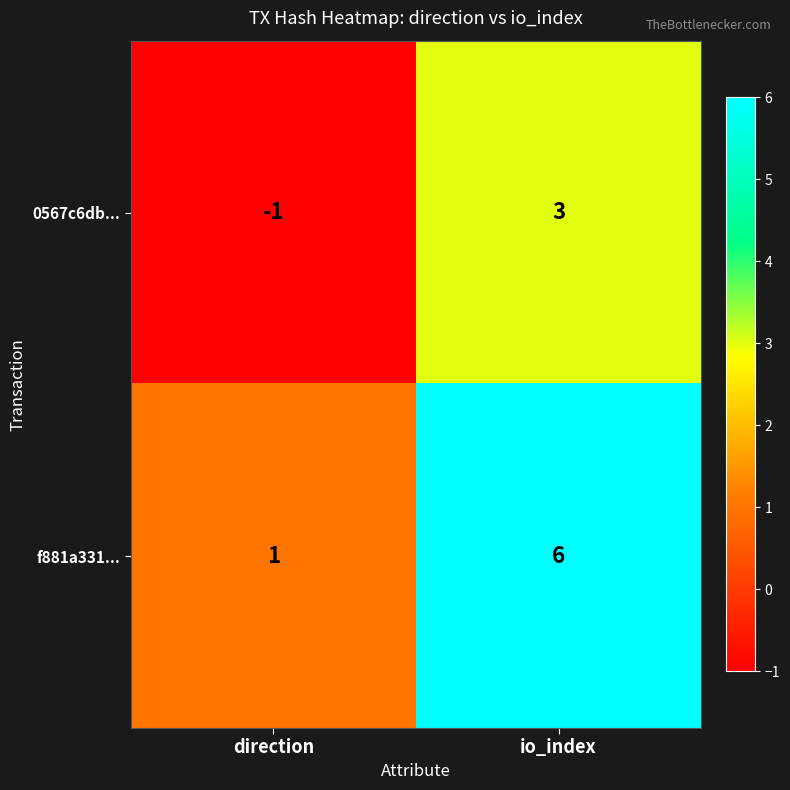

Reading left to right, extract all data points from this chart.

0567c6db...: -1	3
f881a331...: 1	6